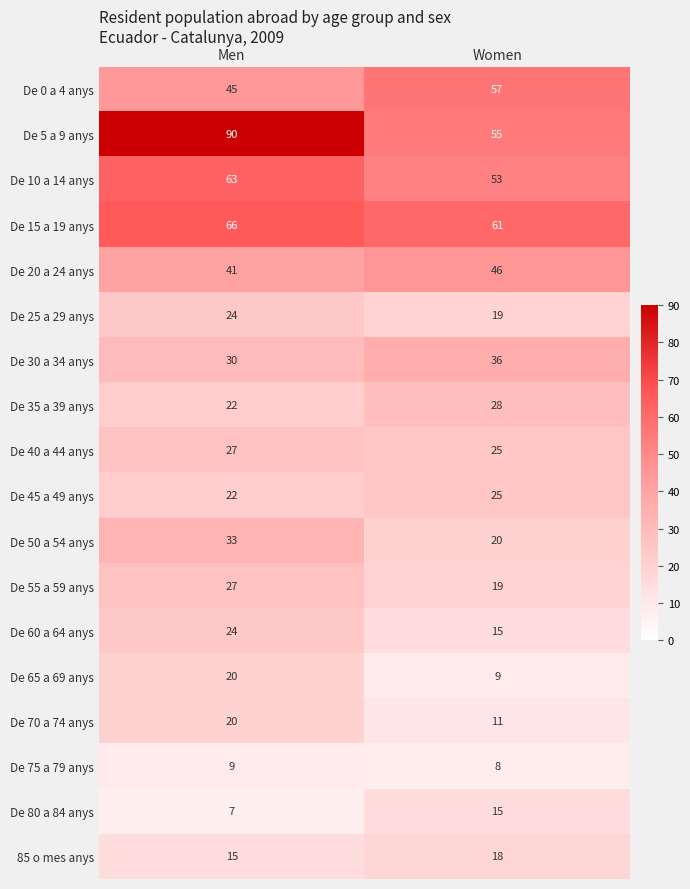

What is the total value across all series at Women?

520